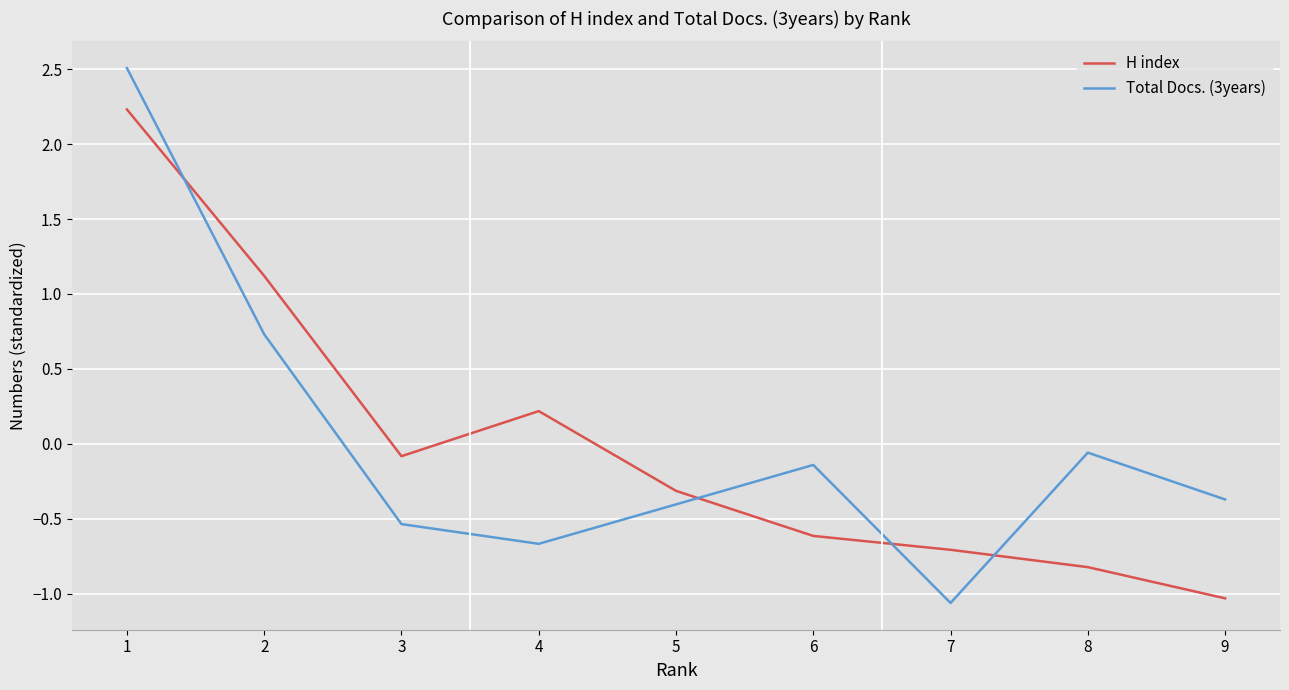

List the series in order of their peak value, lowest first.

H index, Total Docs. (3years)